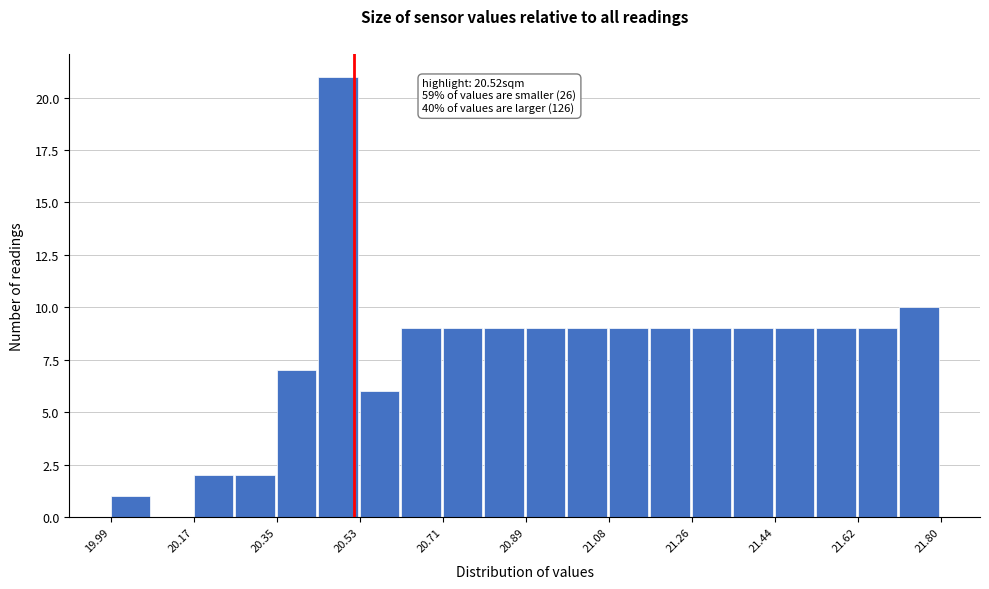

Which range on the x-axis has the tallest bar?

20.44 to 20.54